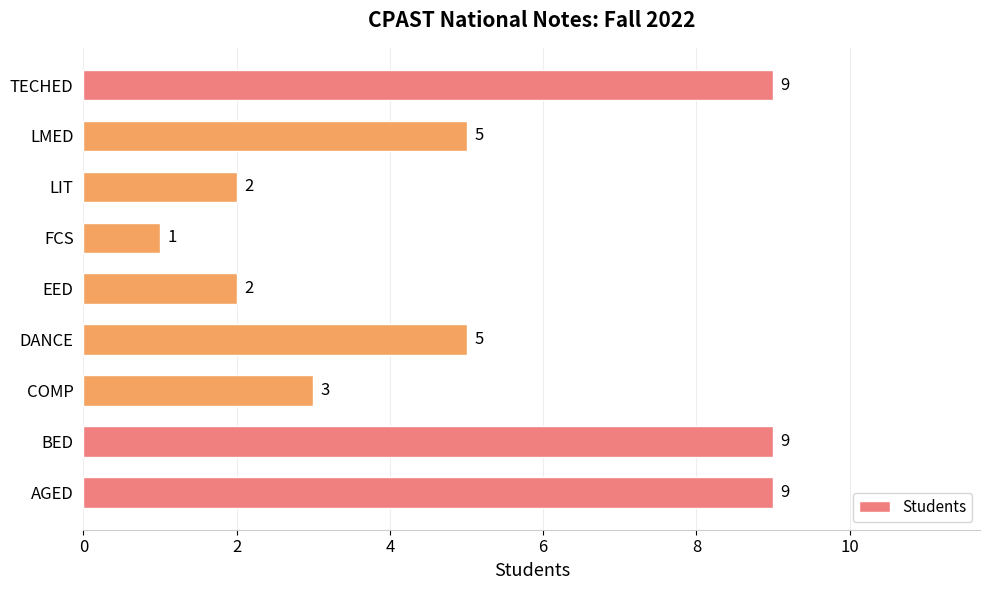

Are the bars grouped side by side (vs. stacked)?

No